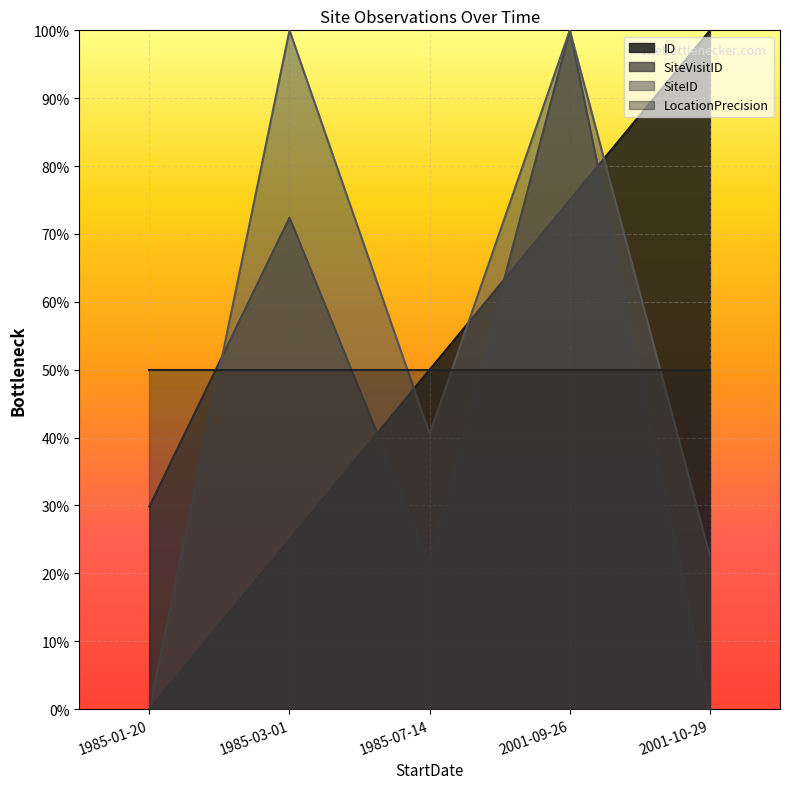

List the labels in order of SiteVisitID value, largest first.

2001-09-26, 1985-03-01, 1985-01-20, 1985-07-14, 2001-10-29